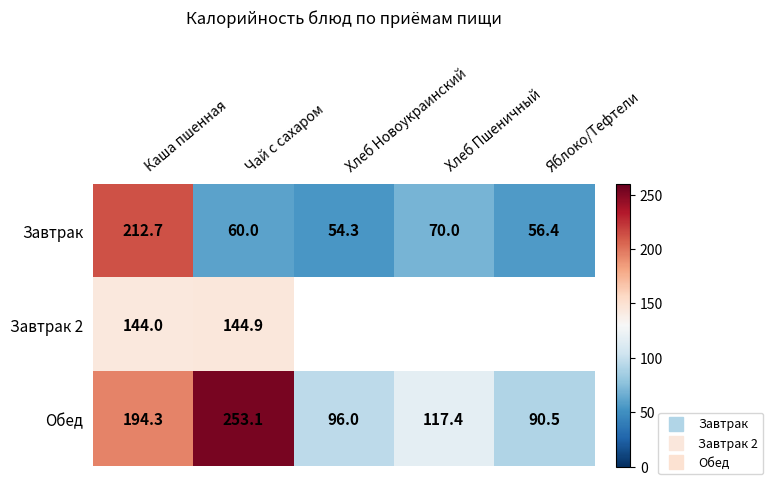

At how many categories does at least one series exceed 189?

2